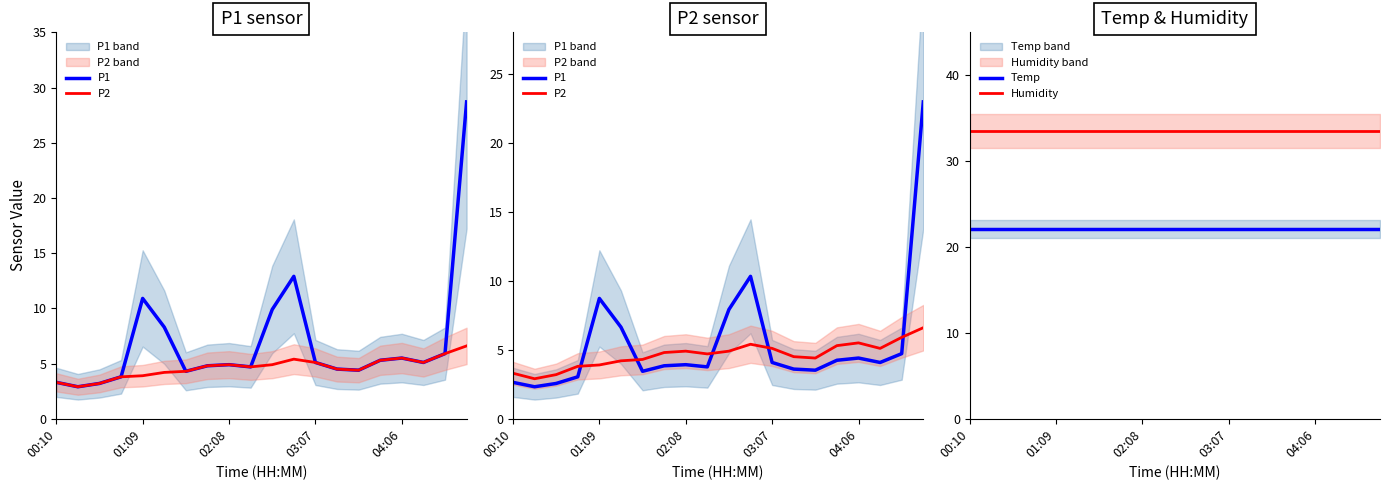

What is the highest value of the Humidity series?

33.5